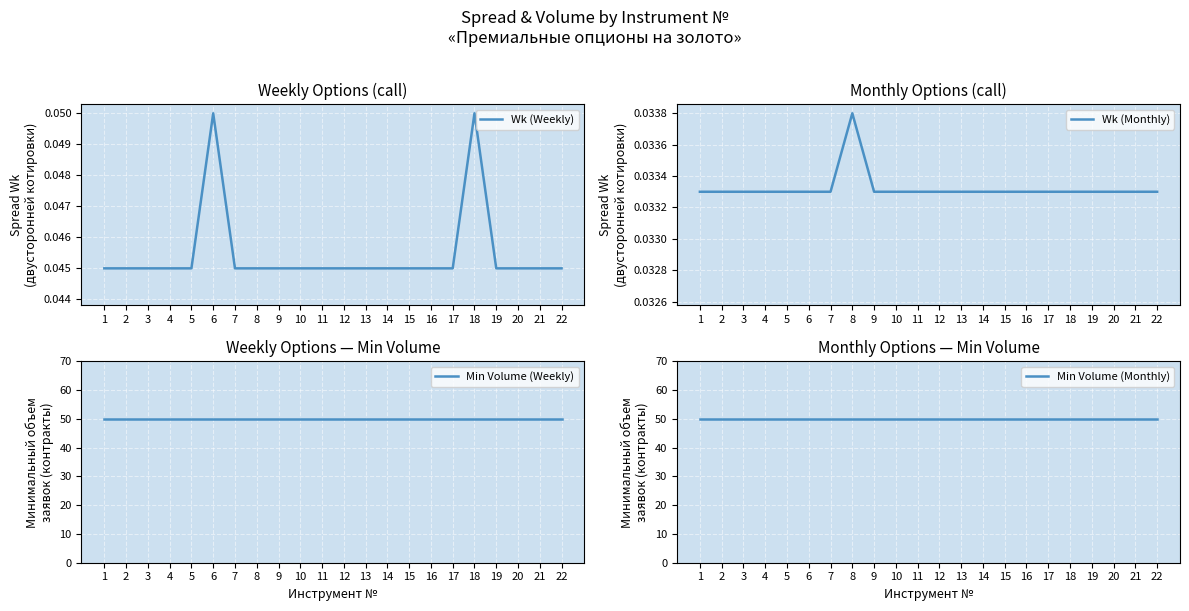

At which label does Wk (Weekly) reach its minimum?

1